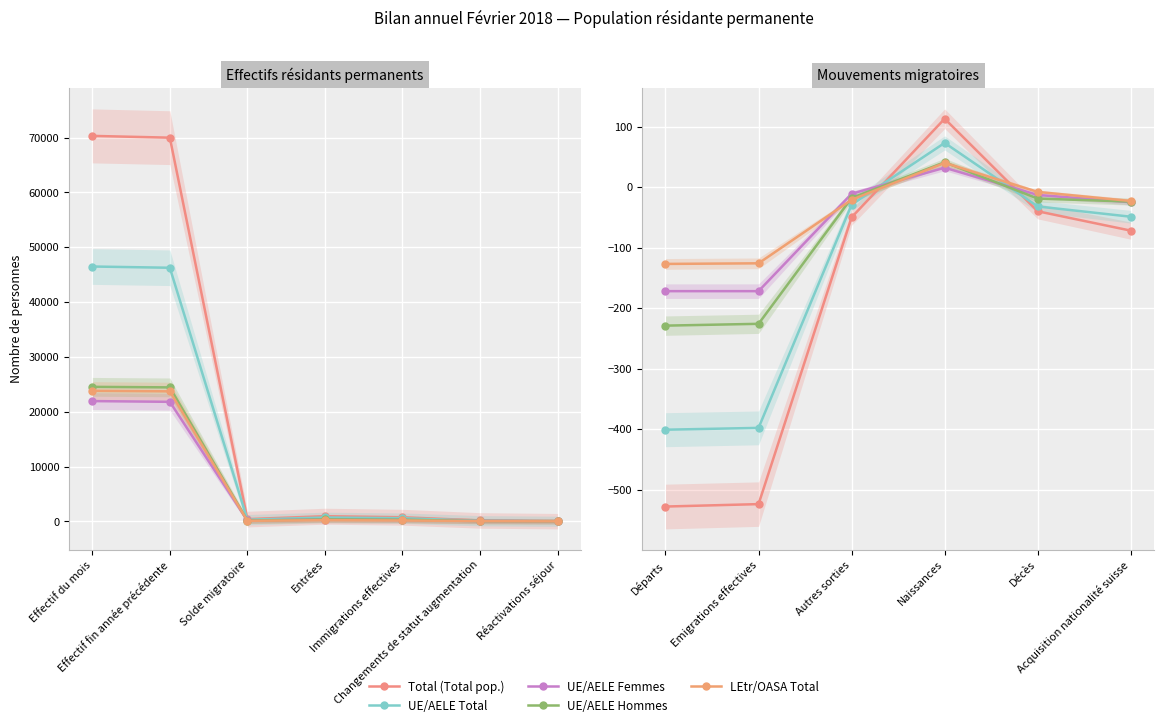

True or false: LEtr/OASA Total has more than 1 interior local peaks.

False